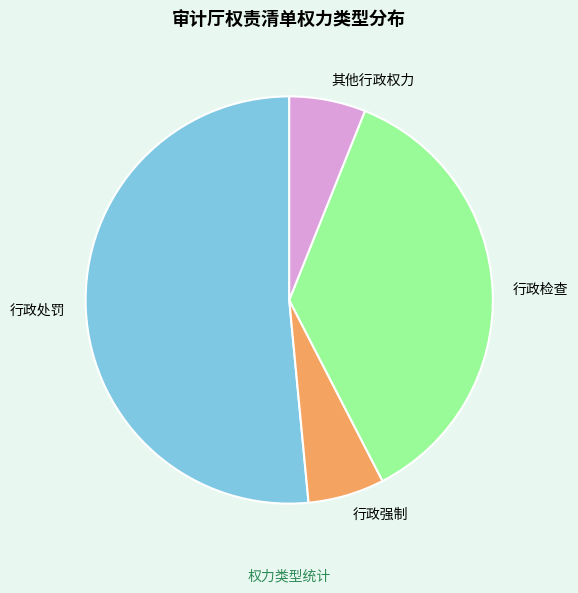

How many segments does this pie chart have?

4